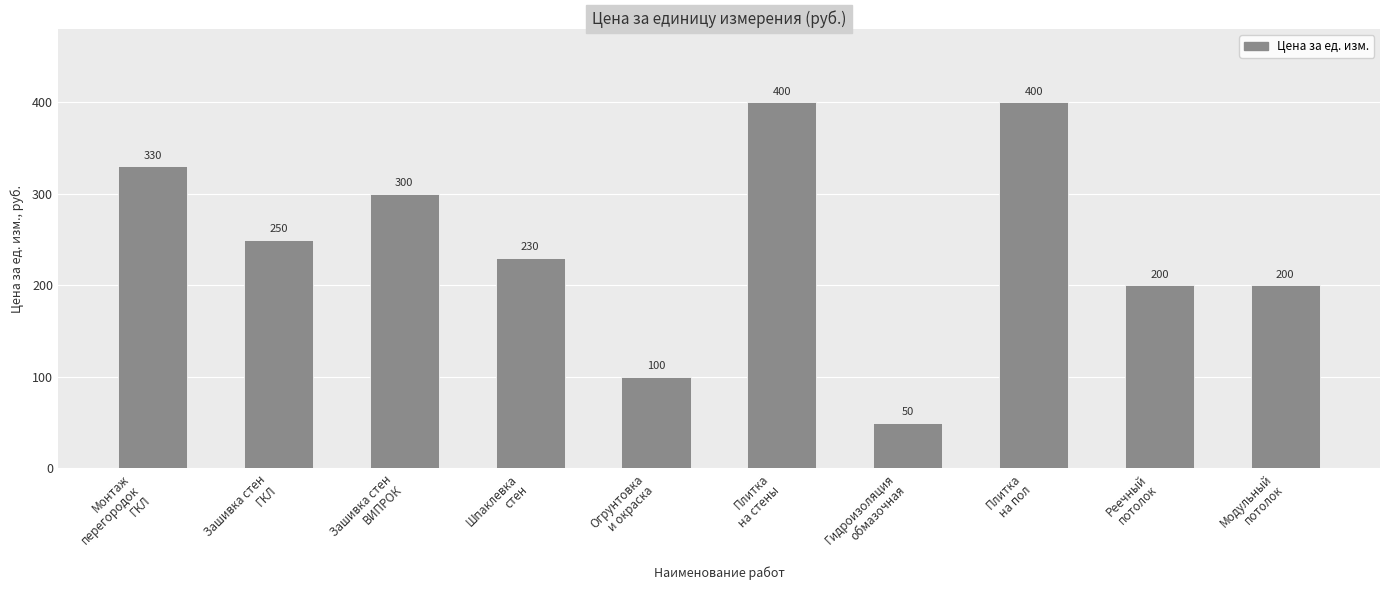

What is the average value?

246